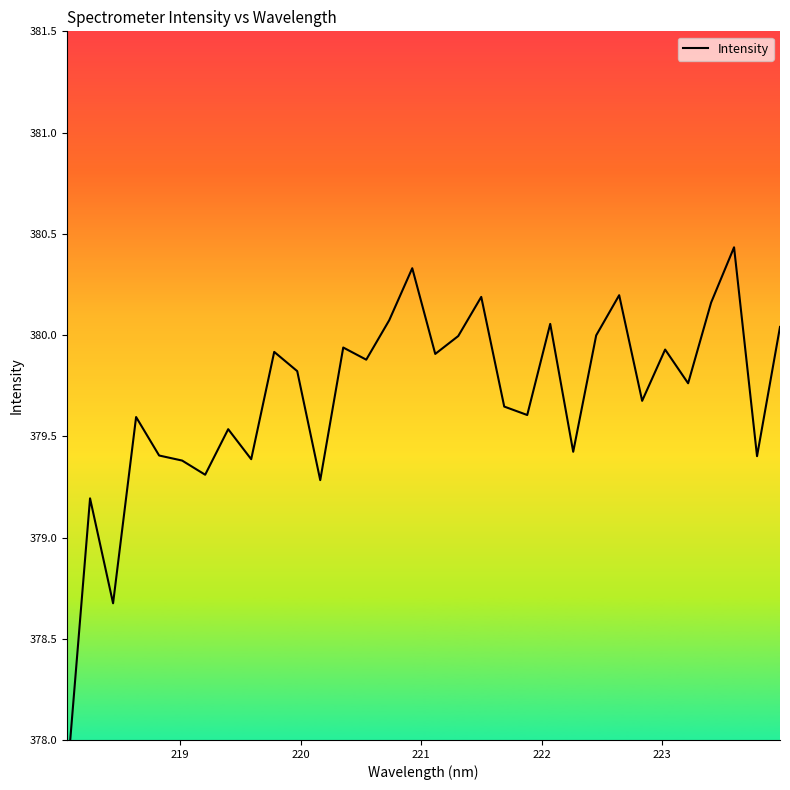

How many values are below 379?

2